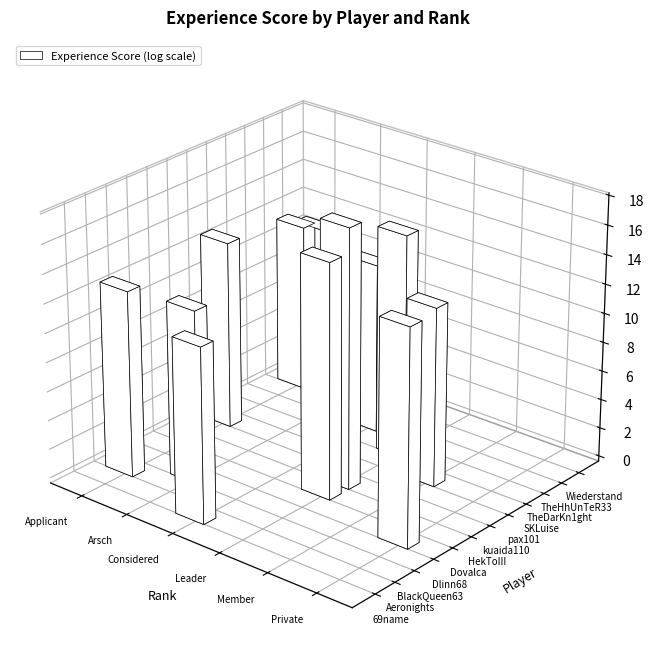

True or false: Dlinn68 has a value of -1308903 at Member.

False